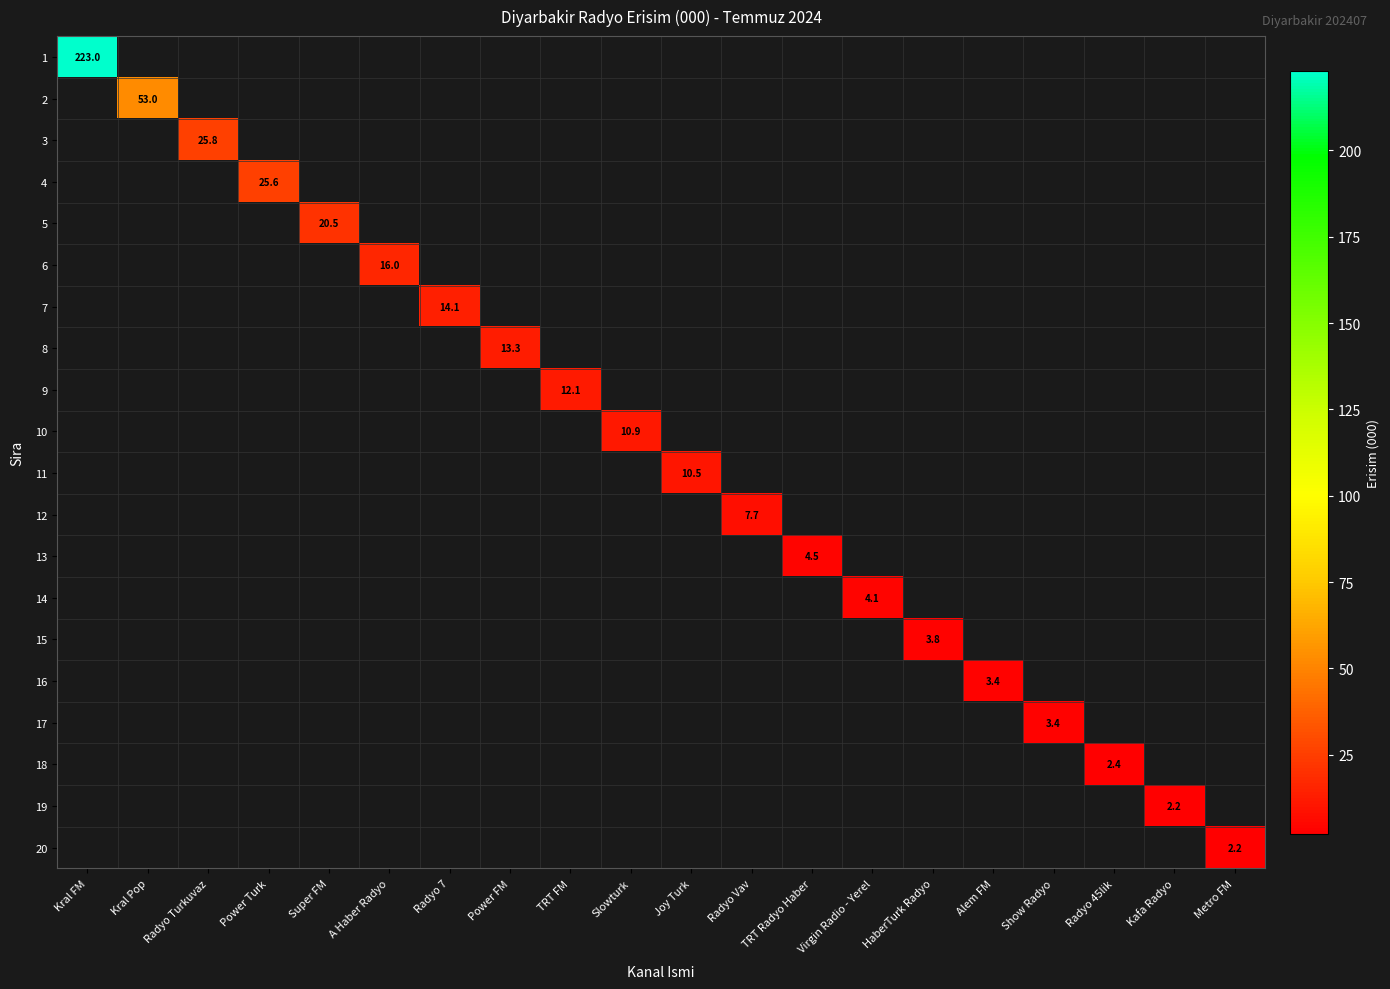

Between Slowturk and Kral Pop, which is larger?

Kral Pop